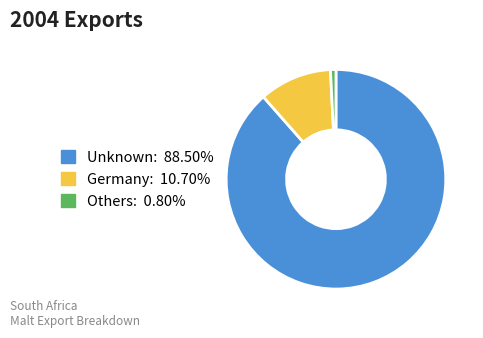

Is there a majority slice in this chart?

Yes